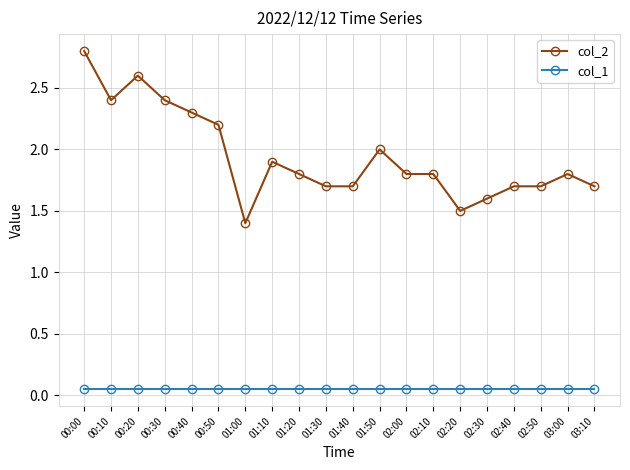

What is the greatest value displayed?

2.8